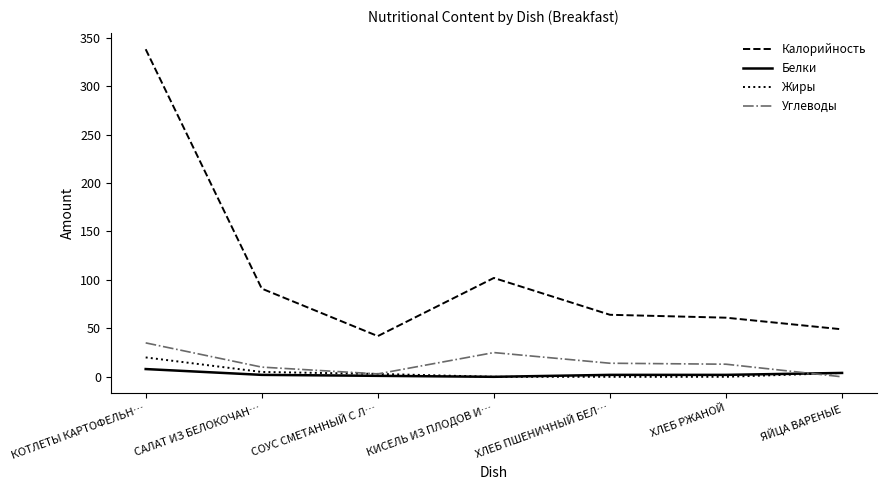

At which category does Углеводы reach its first local peak?

КИСЕЛЬ ИЗ ПЛОДОВ И…